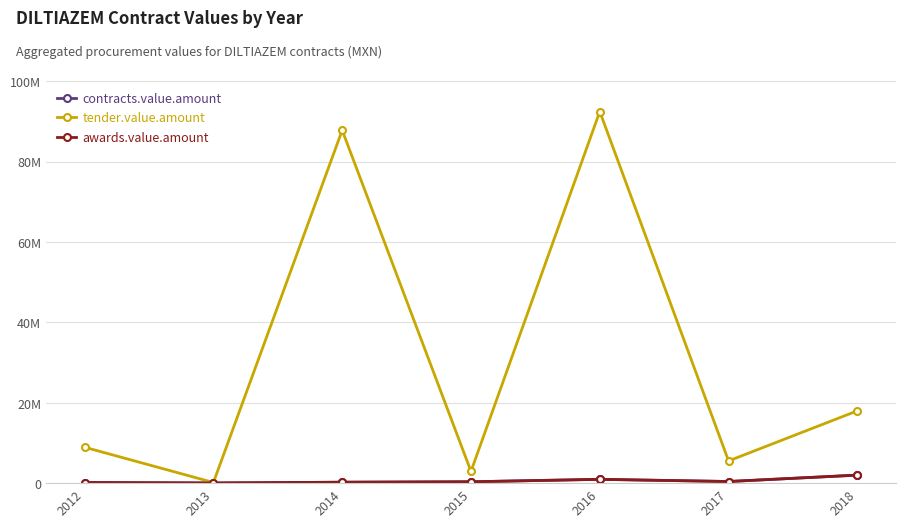

What is the difference between the contracts.value.amount values at 2016 and 2014?

716091.0